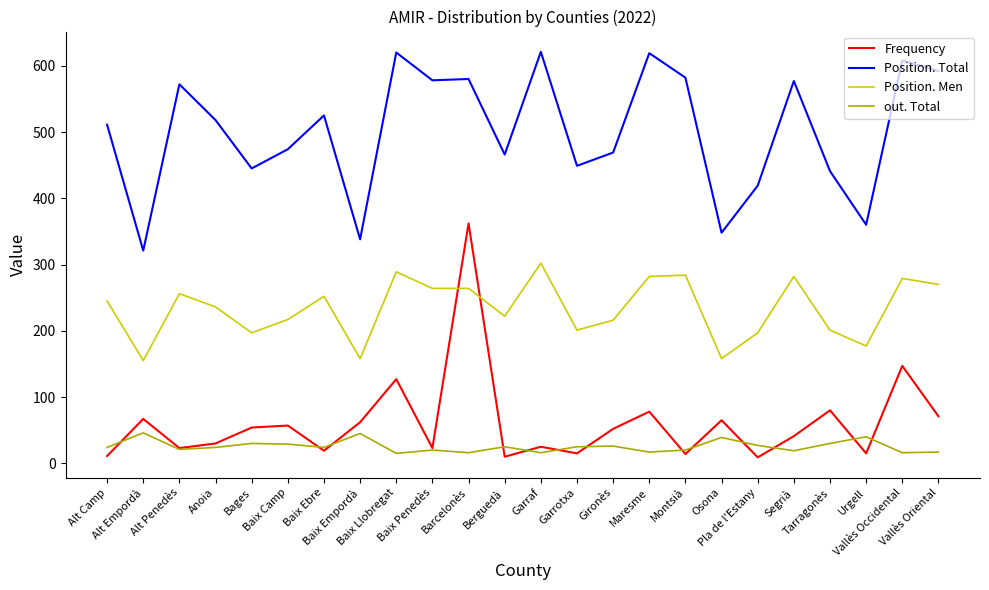

Which series has the largest total across all categories?

Position. Total